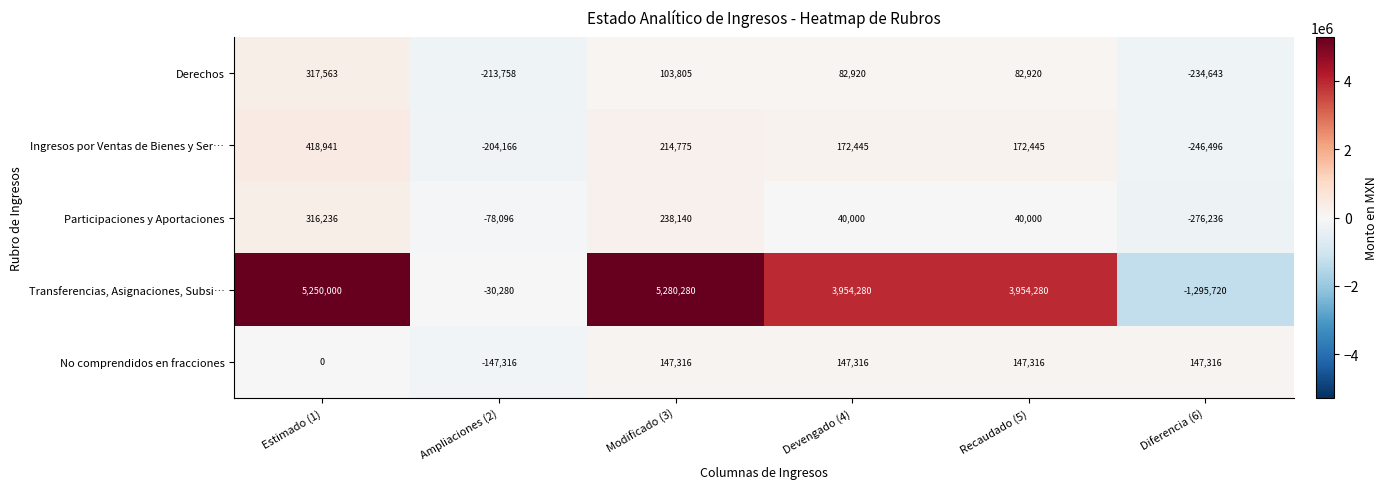

Which category has the highest value across all series?

Modificado (3)